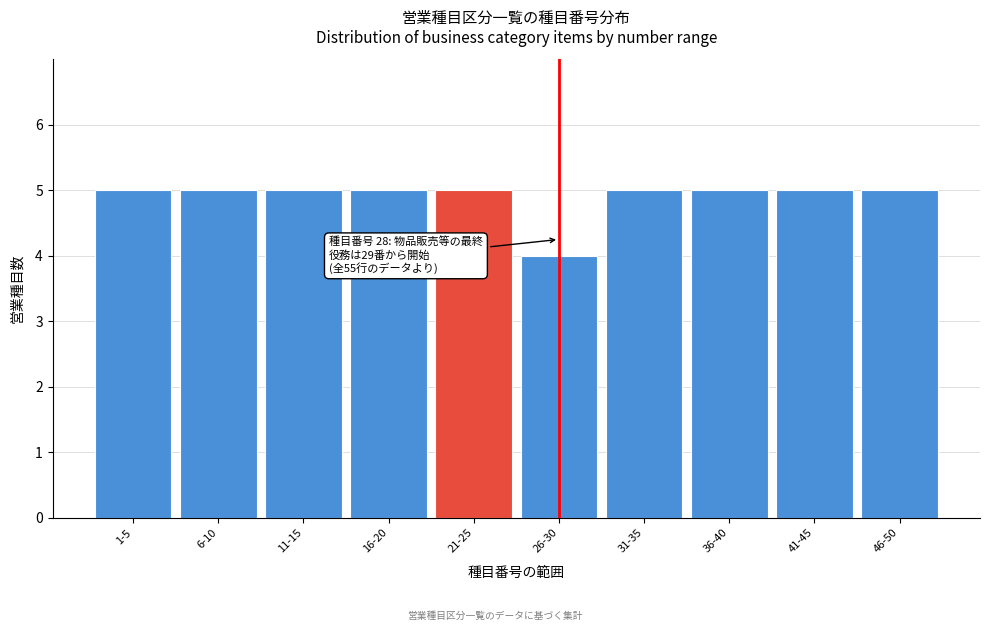

Reading left to right, transcribe all the data shown in this chart.

1-5=5	6-10=5	11-15=5	16-20=5	21-25=5	26-30=4	31-35=5	36-40=5	41-45=5	46-50=5